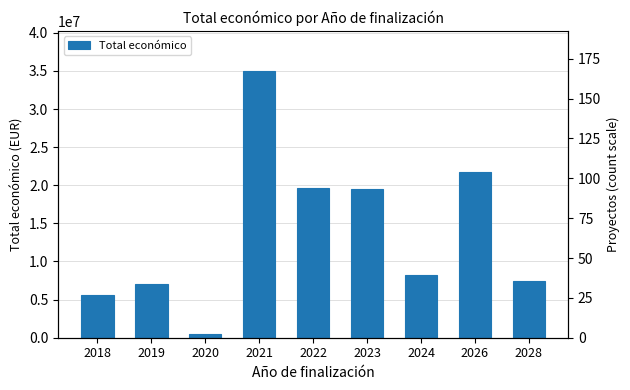

What is the greatest value displayed?

34999528